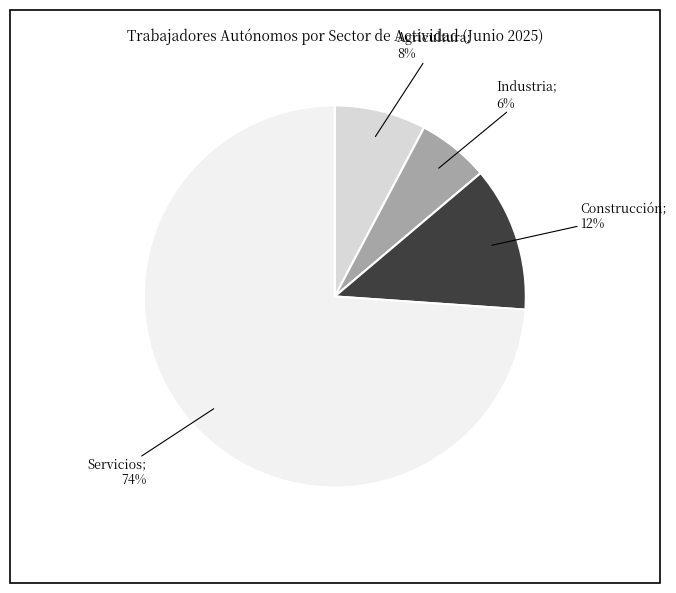

Does any single category account for the majority?

Yes